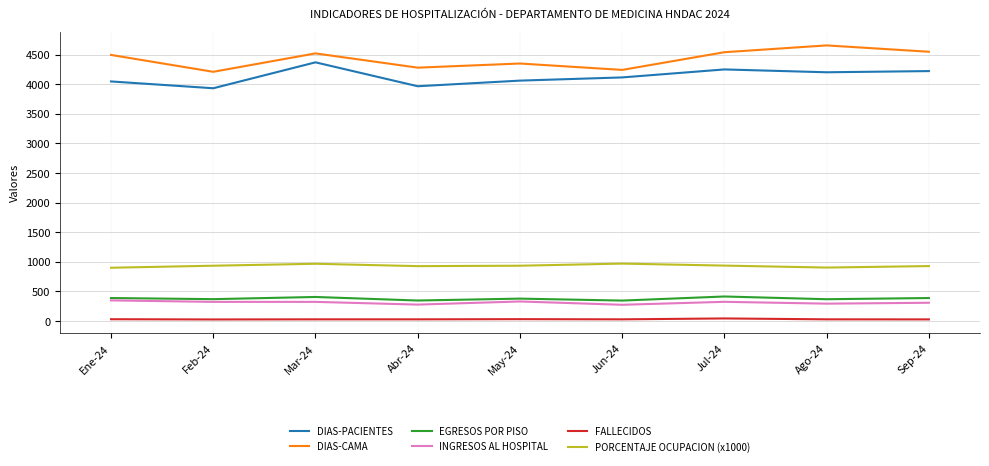

True or false: INGRESOS AL HOSPITAL and FALLECIDOS intersect in this chart.

False